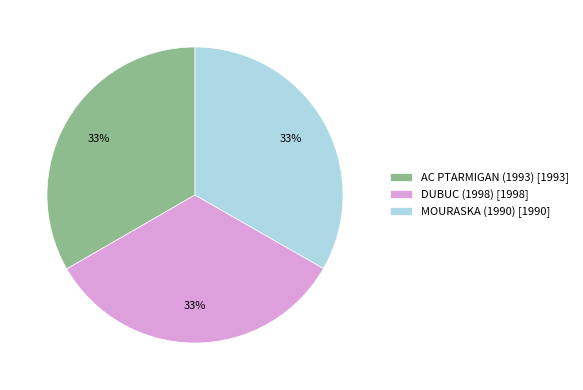

Is there a majority slice in this chart?

No